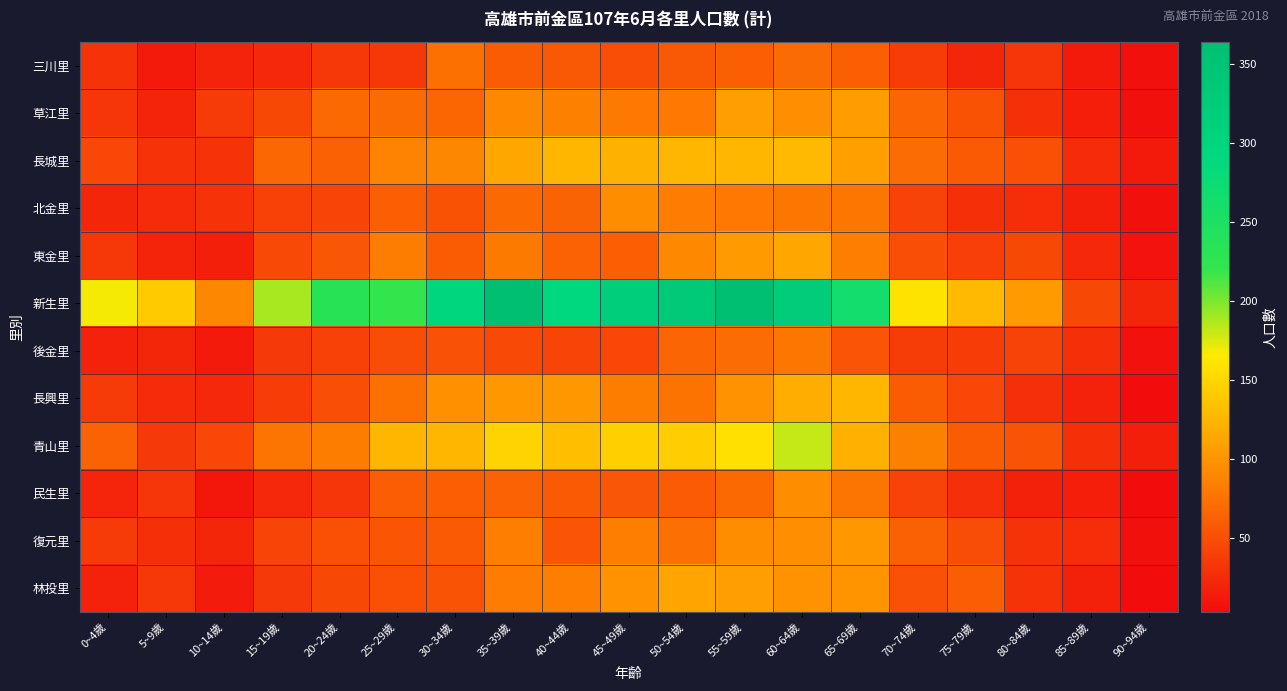

Reading left to right, list all the values displayed in this chart.

三川里: 0~4歲=31	5~9歲=13	10~14歲=20	15~19歲=23	20~24歲=34	25~29歲=34	30~34歲=74	35~39歲=60	40~44歲=57	45~49歲=50	50~54歲=57	55~59歲=62	60~64歲=70	65~69歲=62	70~74歲=37	75~79歲=22	80~84歲=33	85~89歲=13	90~94歲=6
草江里: 0~4歲=32	5~9歲=20	10~14歲=36	15~19歲=46	20~24歲=69	25~29歲=70	30~34歲=67	35~39歲=91	40~44歲=85	45~49歲=80	50~54歲=80	55~59歲=108	60~64歲=96	65~69歲=106	70~74歲=66	75~79歲=53	80~84歲=29	85~89歲=16	90~94歲=6
長城里: 0~4歲=45	5~9歲=31	10~14歲=30	15~19歲=68	20~24歲=63	25~29歲=87	30~34歲=90	35~39歲=113	40~44歲=125	45~49歲=122	50~54歲=126	55~59歲=126	60~64歲=129	65~69歲=109	70~74歲=71	75~79歲=58	80~84歲=51	85~89歲=25	90~94歲=13
北金里: 0~4歲=22	5~9歲=26	10~14歲=30	15~19歲=41	20~24歲=43	25~29歲=62	30~34歲=53	35~39歲=69	40~44歲=65	45~49歲=94	50~54歲=82	55~59歲=80	60~64歲=79	65~69歲=79	70~74歲=42	75~79歲=29	80~84歲=27	85~89歲=17	90~94歲=6
東金里: 0~4歲=34	5~9歲=20	10~14歲=17	15~19歲=47	20~24歲=56	25~29歲=83	30~34歲=60	35~39歲=81	40~44歲=64	45~49歲=62	50~54歲=91	55~59歲=105	60~64歲=113	65~69歲=84	70~74歲=50	75~79歲=39	80~84歲=46	85~89歲=24	90~94歲=8
新生里: 0~4歲=168	5~9歲=141	10~14歲=90	15~19歲=189	20~24歲=234	25~29歲=220	30~34歲=298	35~39歲=362	40~44歲=291	45~49歲=319	50~54歲=333	55~59歲=364	60~64歲=327	65~69歲=264	70~74歲=160	75~79歲=129	80~84歲=105	85~89歲=46	90~94歲=22
後金里: 0~4歲=19	5~9歲=22	10~14歲=13	15~19歲=35	20~24歲=41	25~29歲=49	30~34歲=52	35~39歲=47	40~44歲=43	45~49歲=45	50~54歲=66	55~59歲=71	60~64歲=79	65~69歲=55	70~74歲=38	75~79歲=37	80~84歲=42	85~89歲=29	90~94歲=7
長興里: 0~4歲=36	5~9歲=26	10~14歲=23	15~19歲=37	20~24歲=50	25~29歲=74	30~34歲=97	35~39歲=103	40~44歲=102	45~49歲=83	50~54歲=76	55~59歲=98	60~64歲=119	65~69歲=125	70~74歲=60	75~79歲=45	80~84歲=28	85~89歲=19	90~94歲=4
青山里: 0~4歲=64	5~9歲=35	10~14歲=45	15~19歲=77	20~24歲=83	25~29歲=126	30~34歲=126	35~39歲=148	40~44歲=132	45~49歲=146	50~54歲=143	55~59歲=158	60~64歲=181	65~69歲=121	70~74歲=86	75~79歲=60	80~84歲=54	85~89歲=29	90~94歲=17
民生里: 0~4歲=21	5~9歲=32	10~14歲=11	15~19歲=24	20~24歲=33	25~29歲=61	30~34歲=62	35~39歲=64	40~44歲=58	45~49歲=56	50~54歲=59	55~59歲=69	60~64歲=94	65~69歲=77	70~74歲=42	75~79歲=28	80~84歲=18	85~89歲=16	90~94歲=4
復元里: 0~4歲=36	5~9歲=29	10~14歲=22	15~19歲=43	20~24歲=51	25~29歲=55	30~34歲=58	35~39歲=84	40~44歲=55	45~49歲=84	50~54歲=73	55~59歲=94	60~64歲=95	65~69歲=102	70~74歲=63	75~79歲=49	80~84歲=31	85~89歲=27	90~94歲=6
林投里: 0~4歲=19	5~9歲=34	10~14歲=14	15~19歲=35	20~24歲=46	25~29歲=51	30~34歲=54	35~39歲=82	40~44歲=84	45~49歲=98	50~54歲=112	55~59歲=108	60~64歲=98	65~69歲=99	70~74歲=52	75~79歲=61	80~84歲=31	85~89歲=18	90~94歲=3